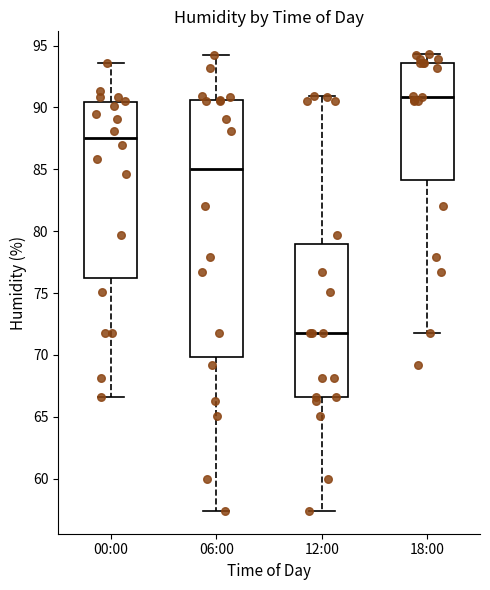

Reading left to right, read every box against the y-axis: the position of its median line, the range the box covers, and the ends of its whiskers. The values are not printed on the chart, so give them approximately, as read against the axis.

00:00: median 87.5, box 76.5 to 90.5, whiskers 66.5 to 93.5
06:00: median 85.0, box 70.0 to 90.5, whiskers 57.5 to 94.0
12:00: median 72.0, box 66.5 to 79.0, whiskers 57.5 to 91.0
18:00: median 91.0, box 84.0 to 93.5, whiskers 72.0 to 94.5